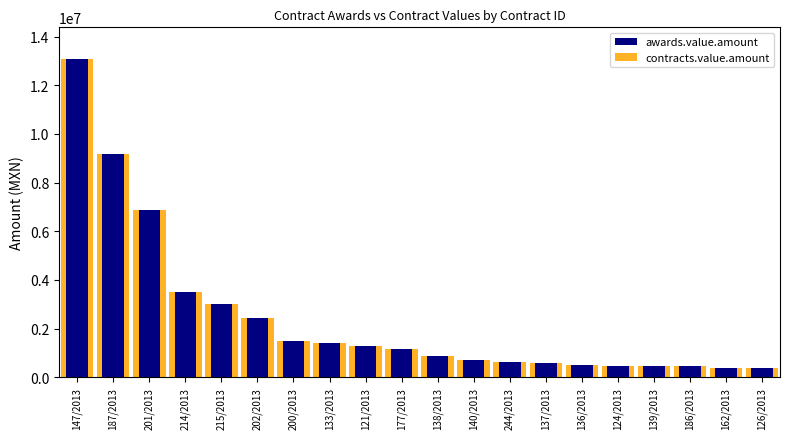

How many categories are shown in the chart?

20